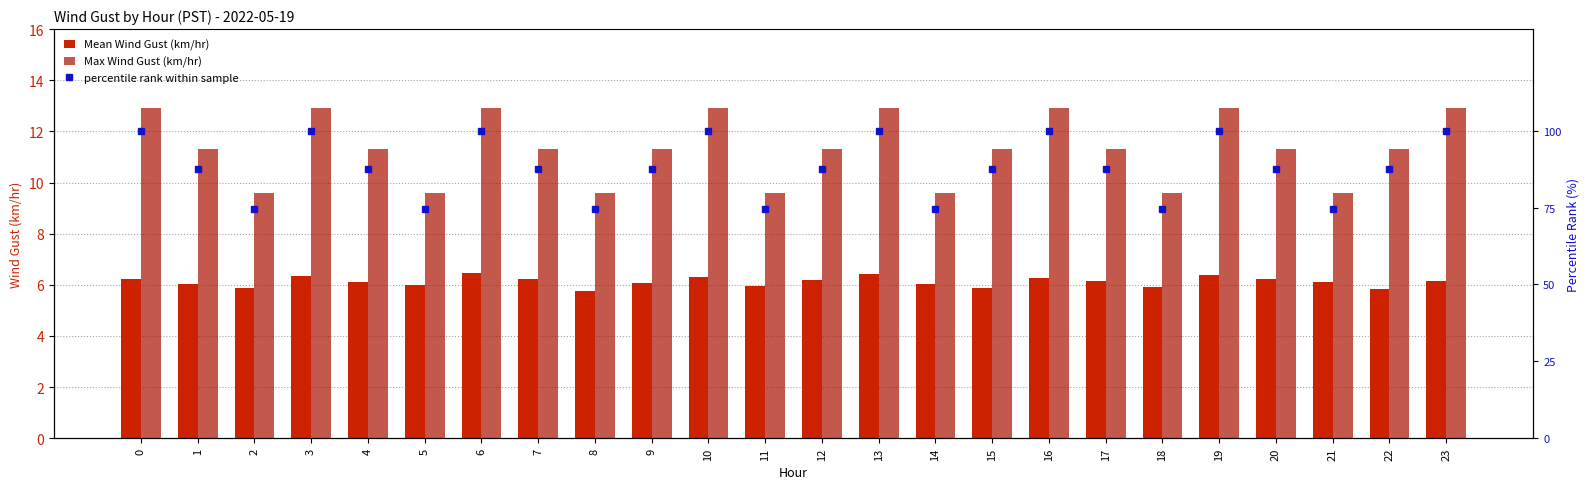

Reading right to left, transcribe all the data shown in this chart.

Mean Wind Gust (km/hr): 6.1	5.8	6.1	6.2	6.4	5.9	6.2	6.3	5.9	6.0	6.4	6.2	5.9	6.3	6.1	5.8	6.2	6.5	6.0	6.1	6.3	5.9	6.0	6.2
Max Wind Gust (km/hr): 12.9	11.3	9.6	11.3	12.9	9.6	11.3	12.9	11.3	9.6	12.9	11.3	9.6	12.9	11.3	9.6	11.3	12.9	9.6	11.3	12.9	9.6	11.3	12.9
percentile rank within sample: 100.0	87.6	74.4	87.6	100.0	74.4	87.6	100.0	87.6	74.4	100.0	87.6	74.4	100.0	87.6	74.4	87.6	100.0	74.4	87.6	100.0	74.4	87.6	100.0